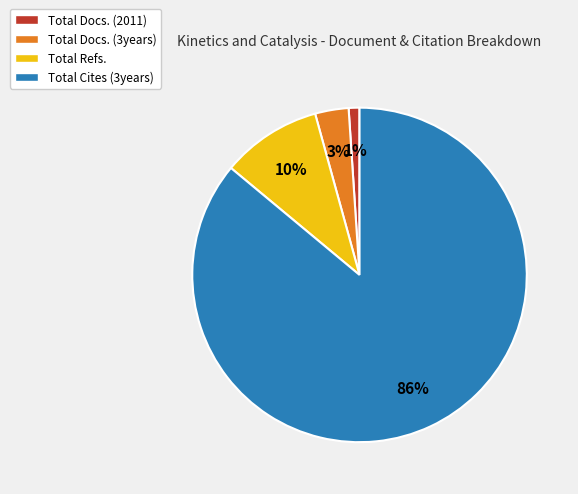

What is the smallest slice in the pie chart?

Total Docs. (2011)